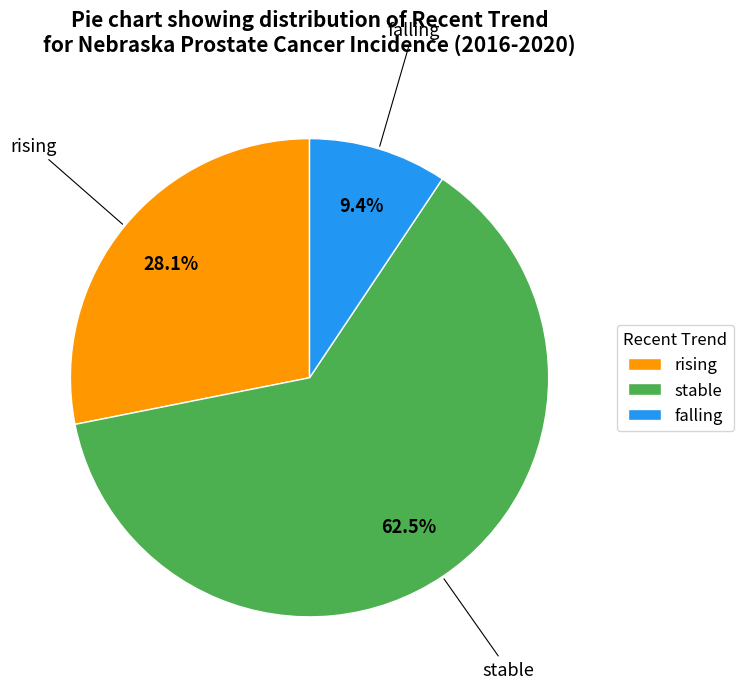

How many slices are in this pie chart?

3